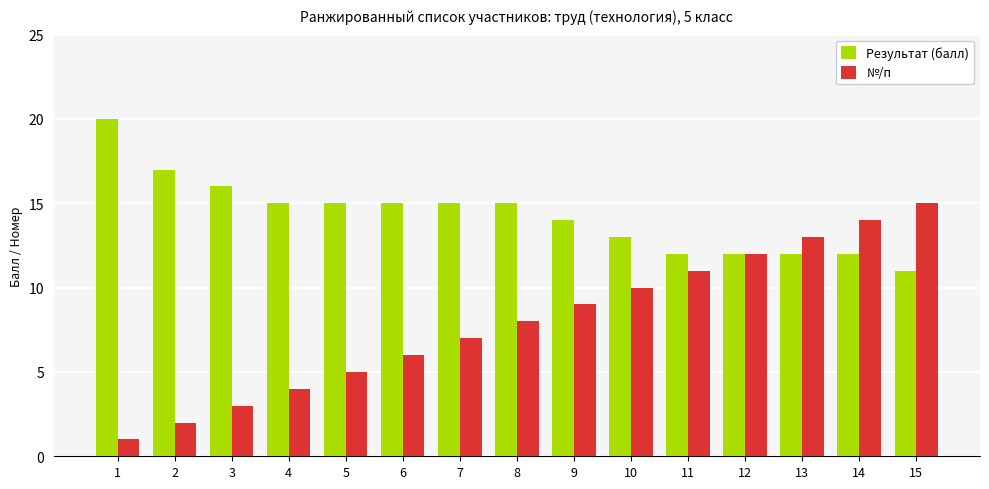

Rank the series by their average value, from highest to lowest.

Результат (балл), №/п